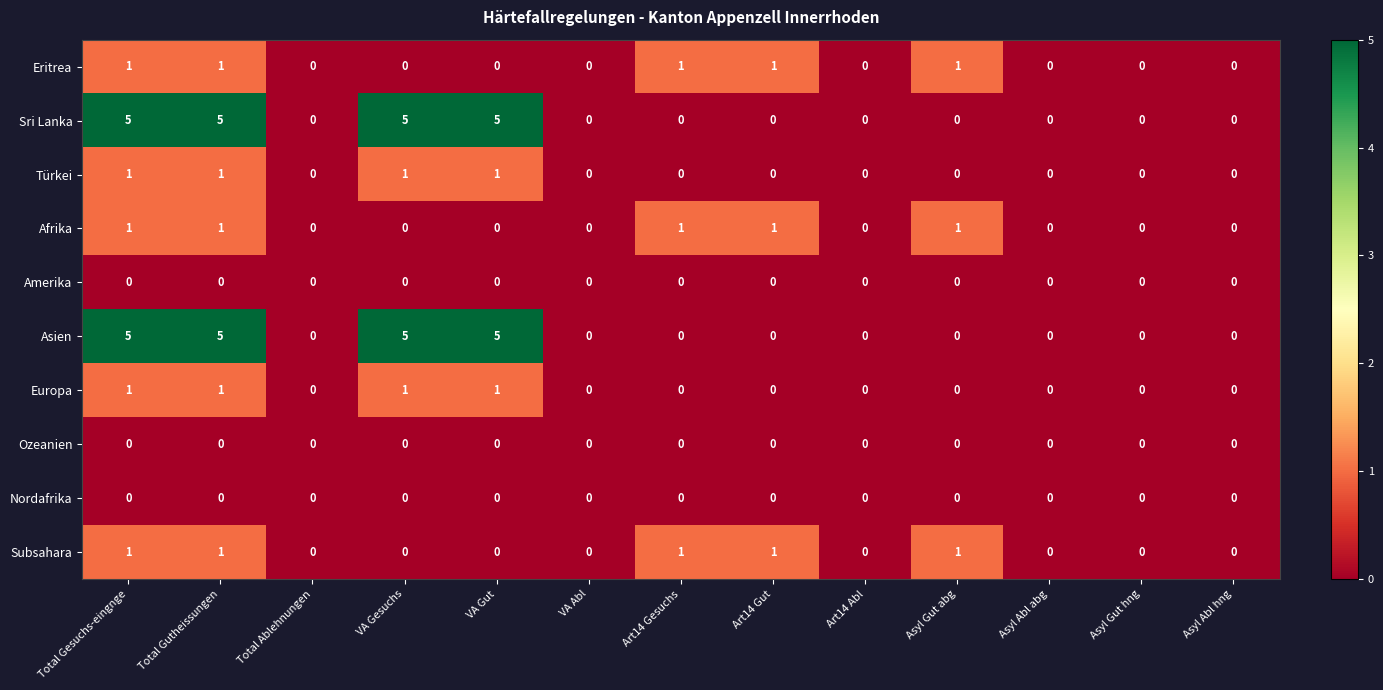

What is the sum of all Eritrea values?

5